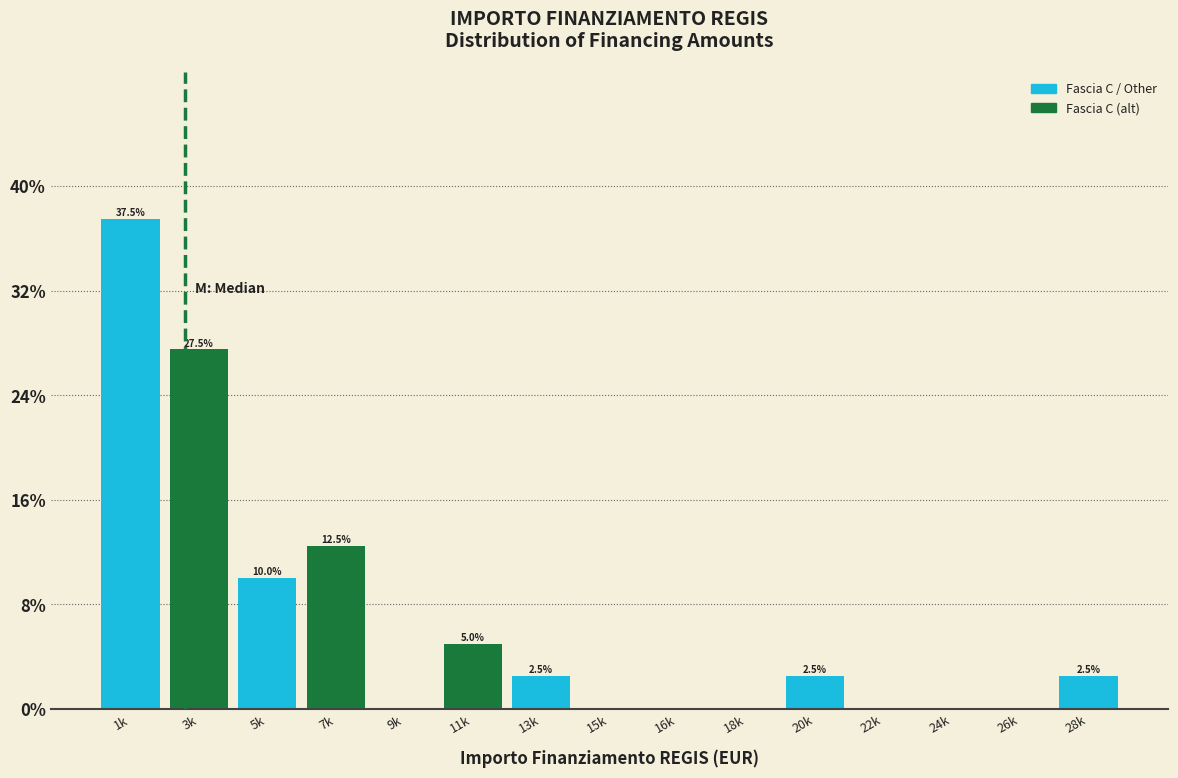

Reading left to right, list all the values displayed in this chart.

1k=37.5	3k=27.5	5k=10.0	7k=12.5	9k=0.0	11k=5.0	13k=2.5	15k=0.0	16k=0.0	18k=0.0	20k=2.5	22k=0.0	24k=0.0	26k=0.0	28k=2.5